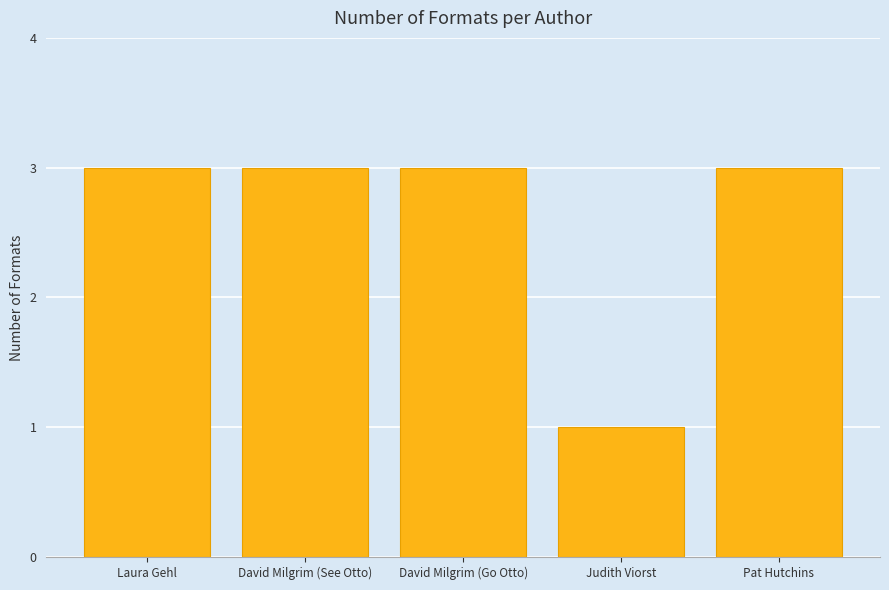

What is the label of the 3rd bar from the right?

David Milgrim (Go Otto)